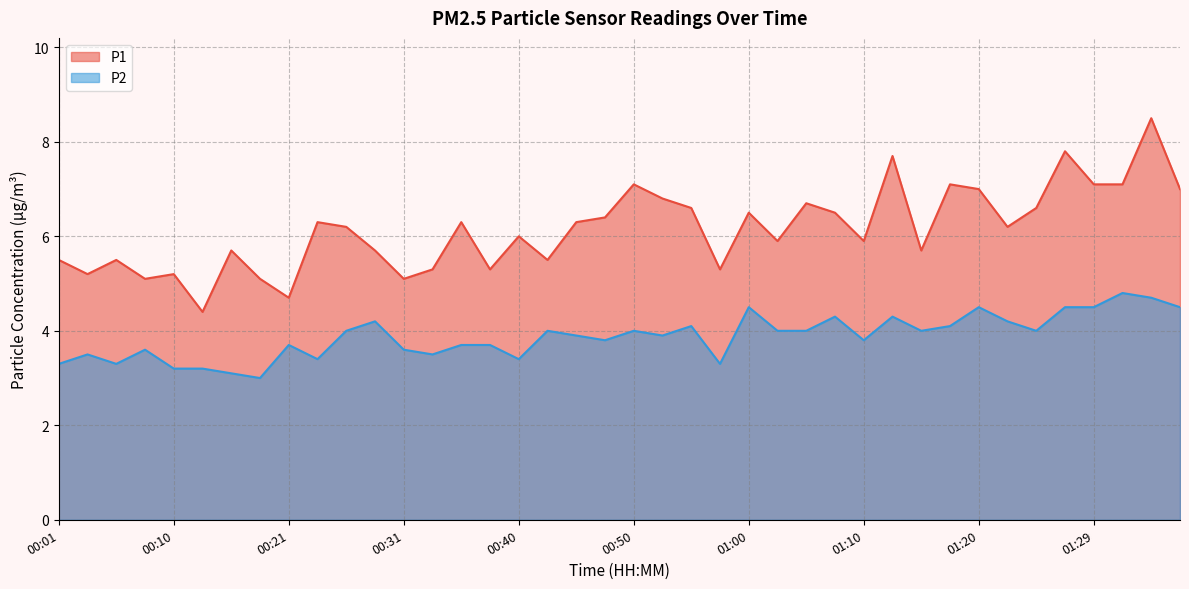

What is the sum of all P1 values?

245.9